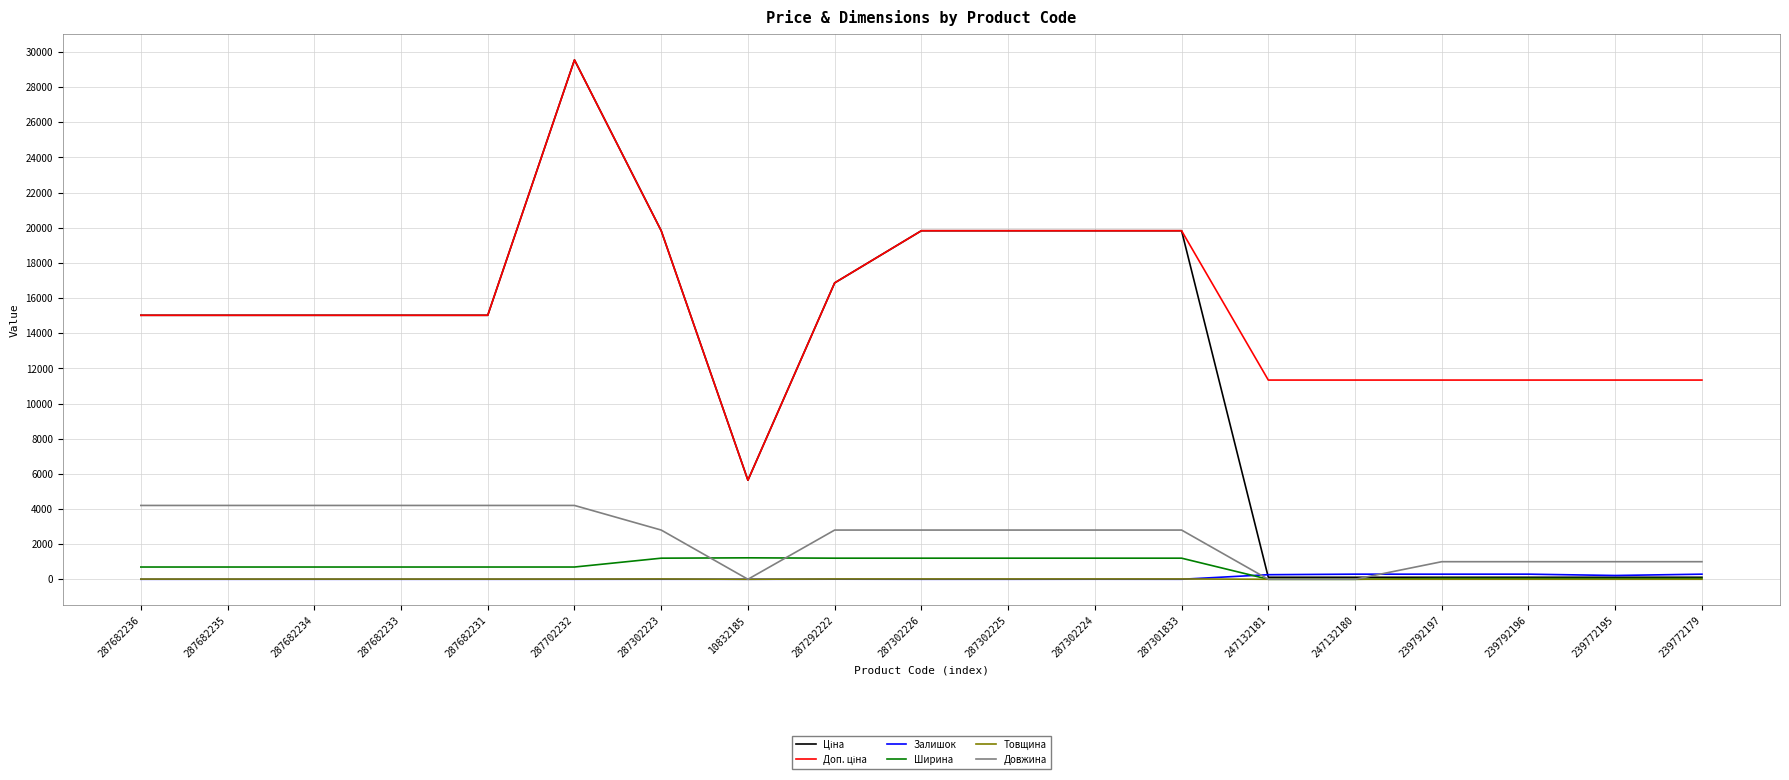

What is the total value across all series at 287302223?

43682.1